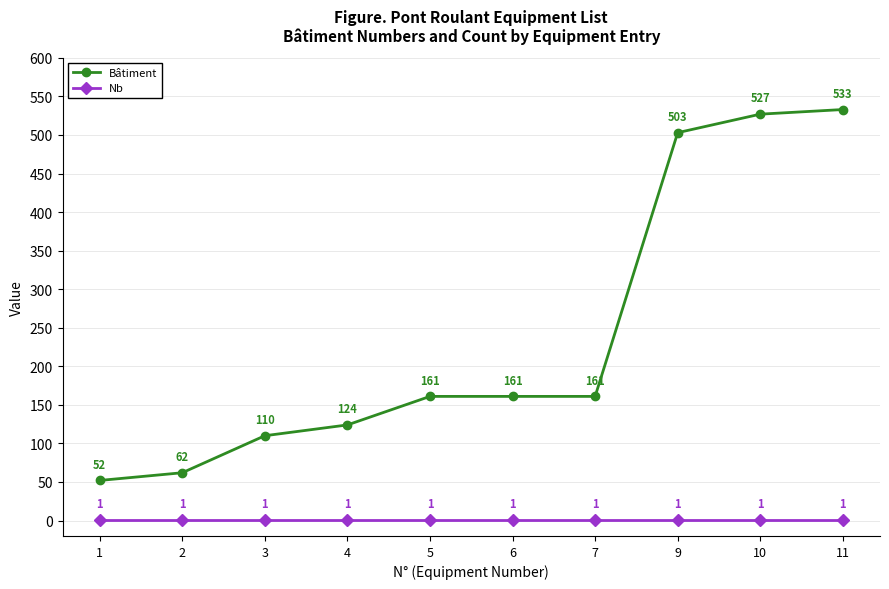

Between 9 and 11, which series saw the biggest shift?

Bâtiment